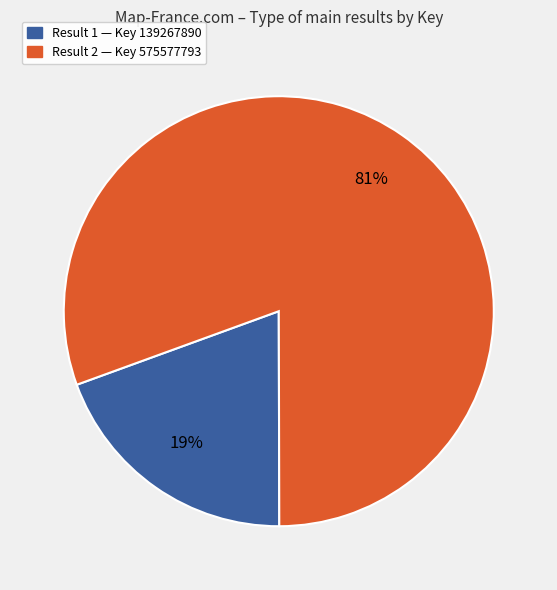

True or false: Result 2 — Key 575577793 accounts for 91% of the total.

False